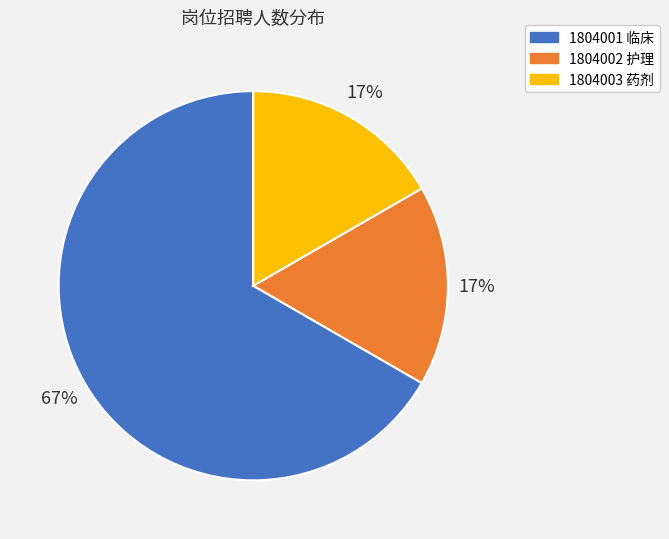

Do 1804002 护理 and 1804003 药剂 together represent more than half of the pie?

No